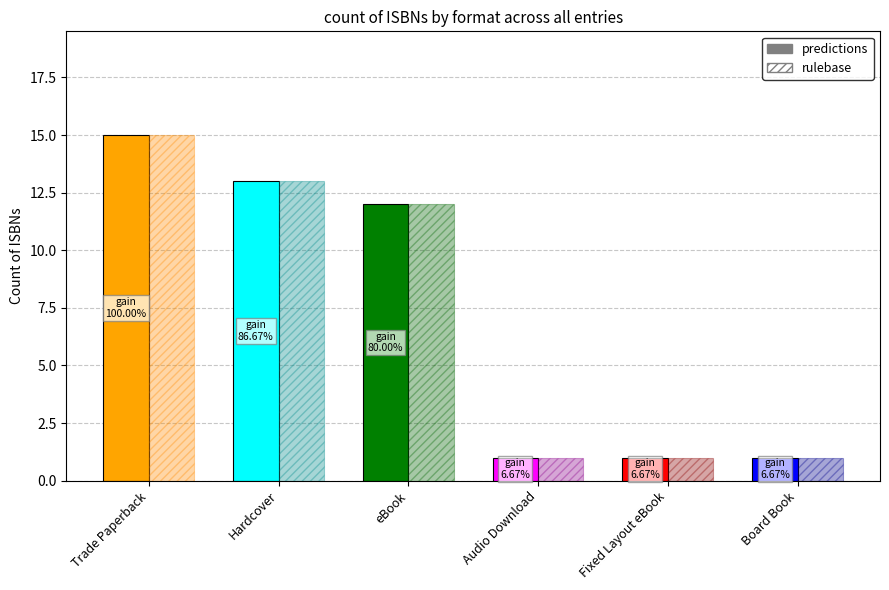

Does the chart contain any negative values?

No